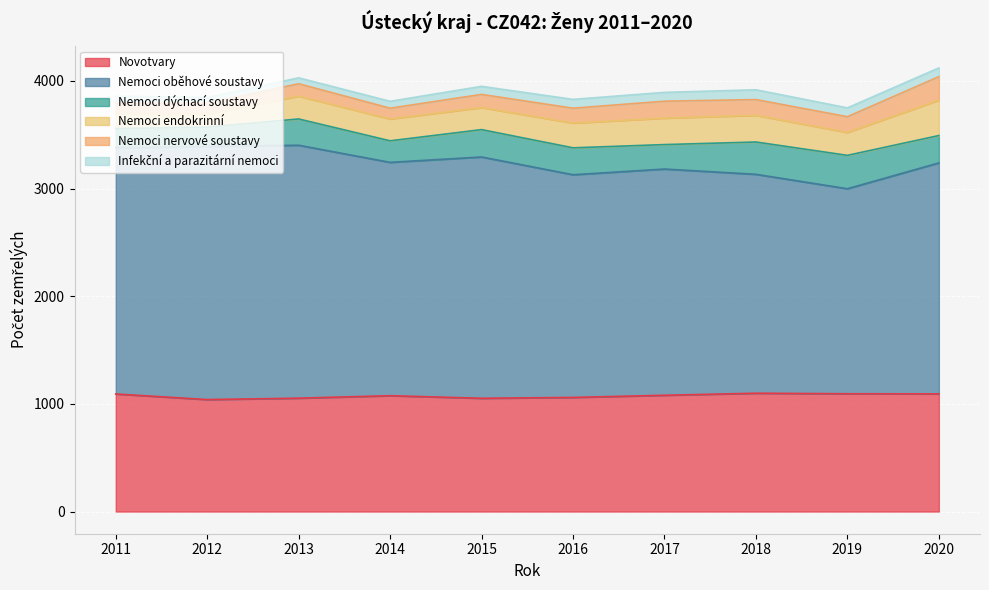

Read the Nemoci nervové soustavy value at 2012, to the nearest 50.

100